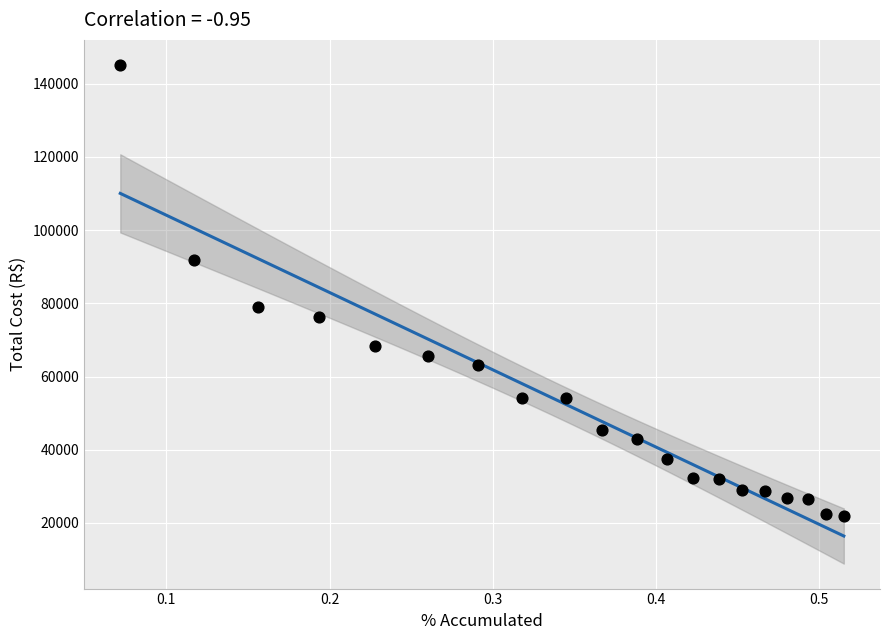

What is the range of X values (max minus min)?

0.4